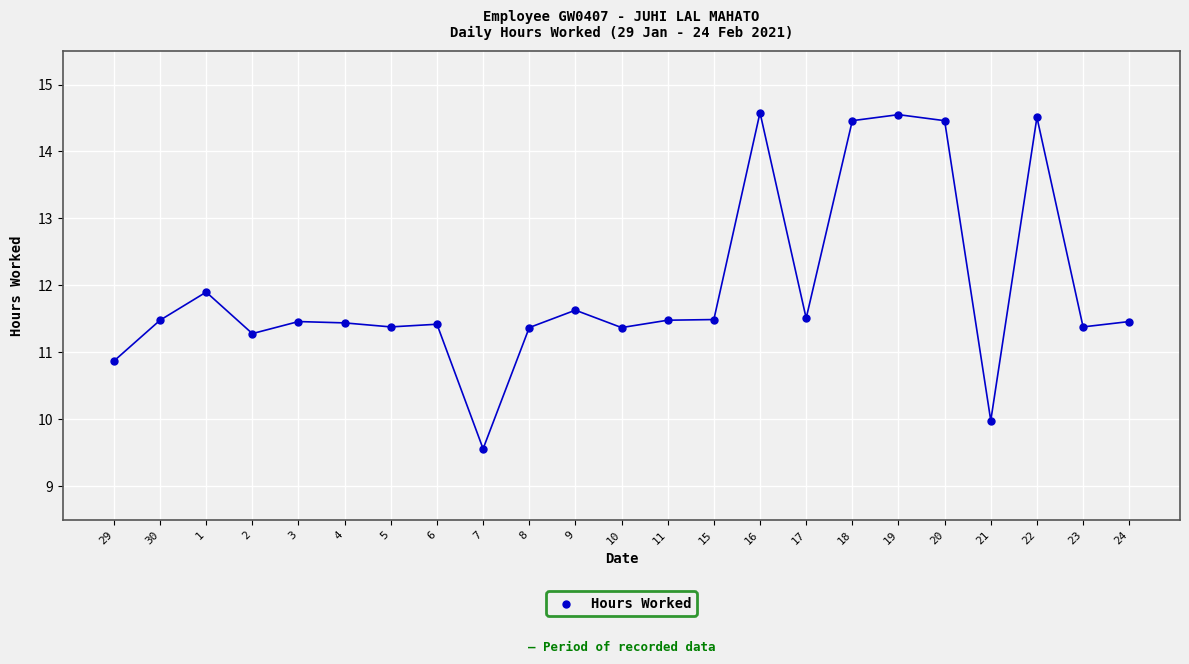

What Y value in the scatter plot is closest to 12?

11.9